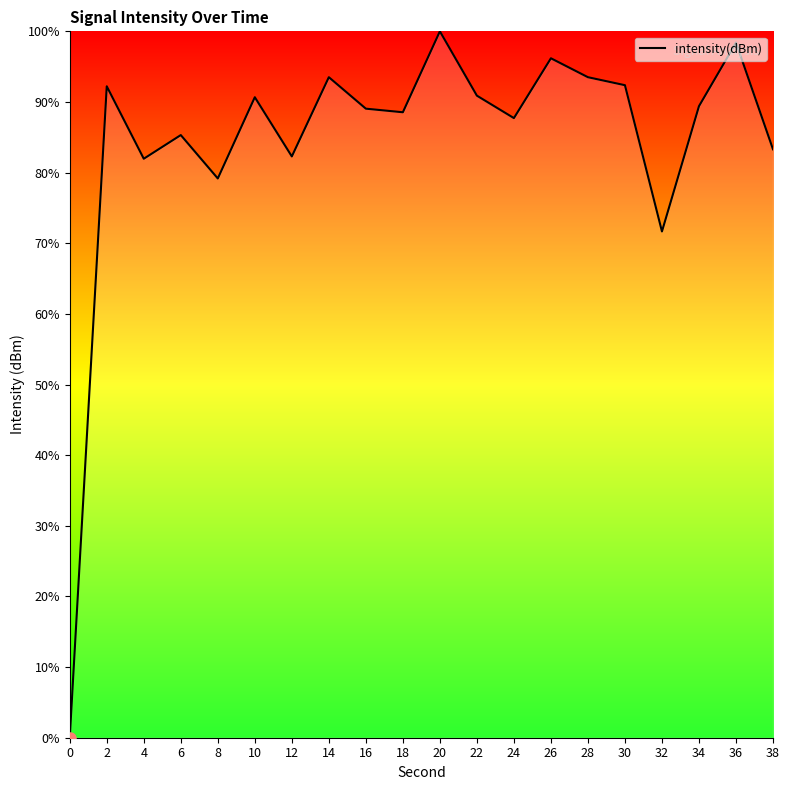

Approximately how many times larger is the value at 32 compared to 20?

0.7